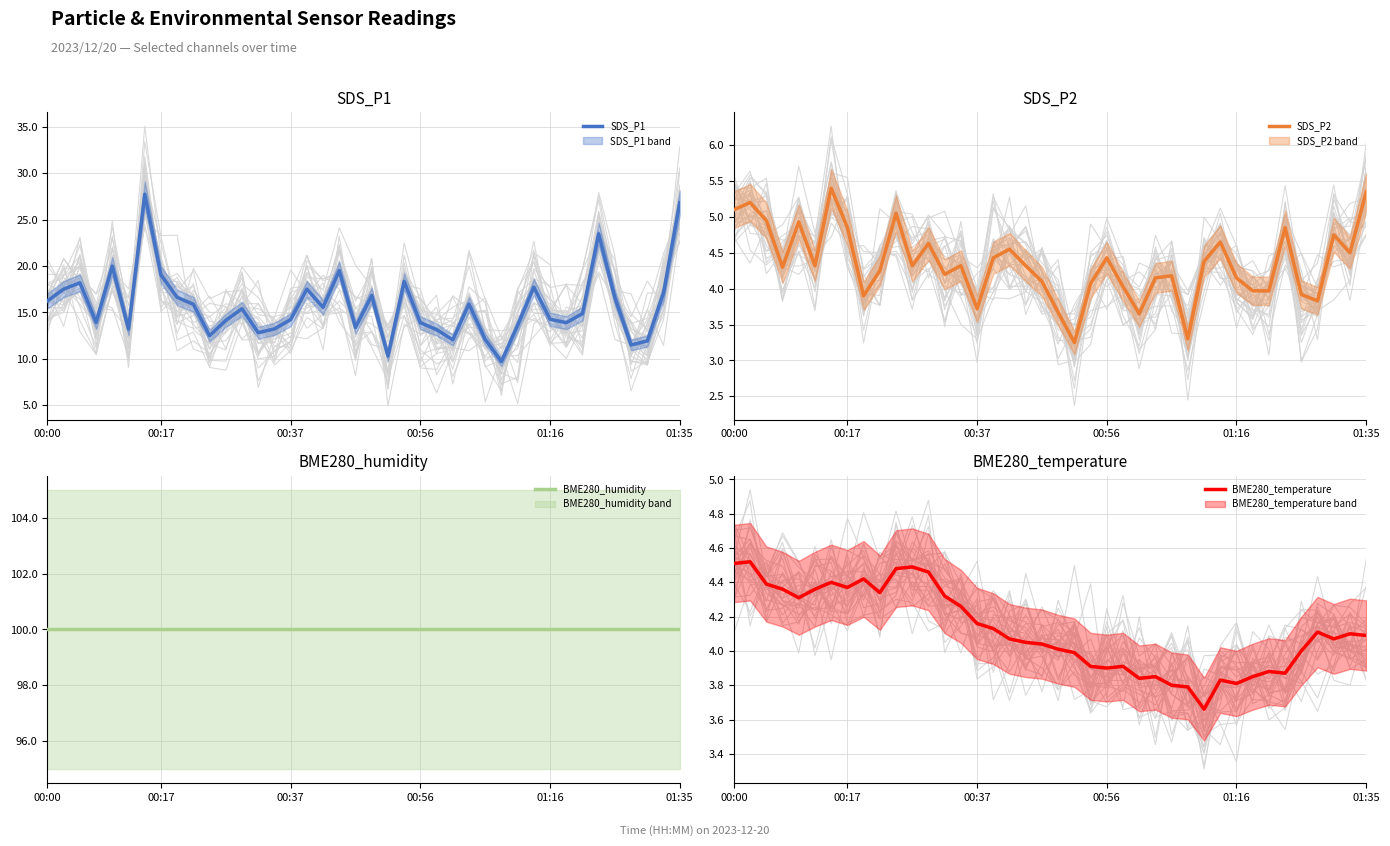

What is the maximum value for SDS_P2?

5.4